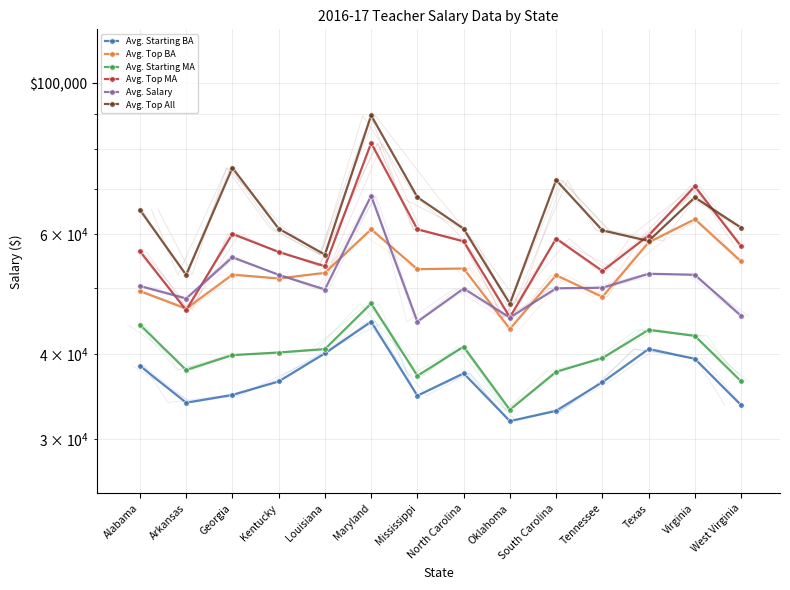

Where is the first local maximum for Avg. Top All?

Georgia